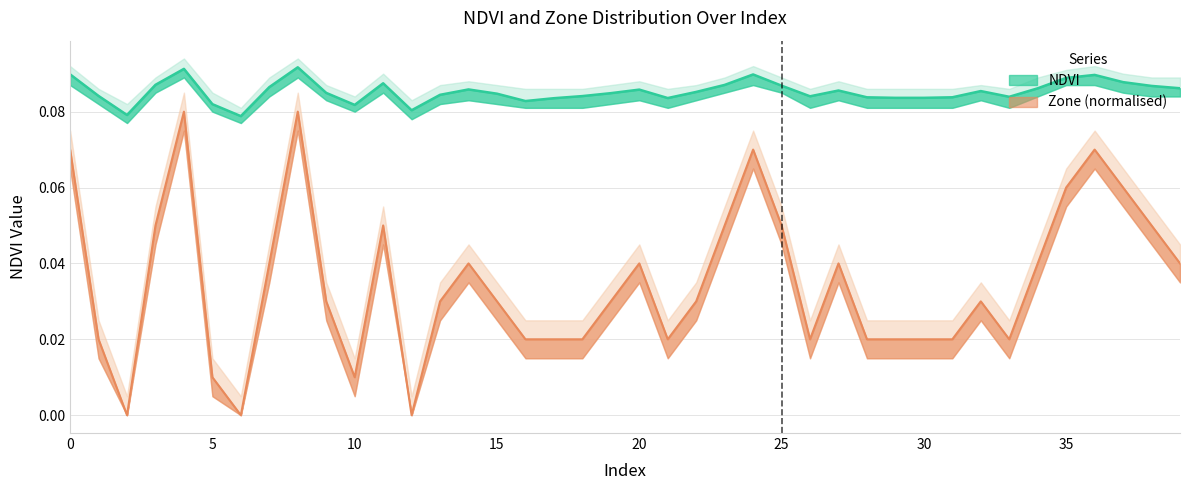

The value of Zone_norm at 11 is 0.1. True or false?

False